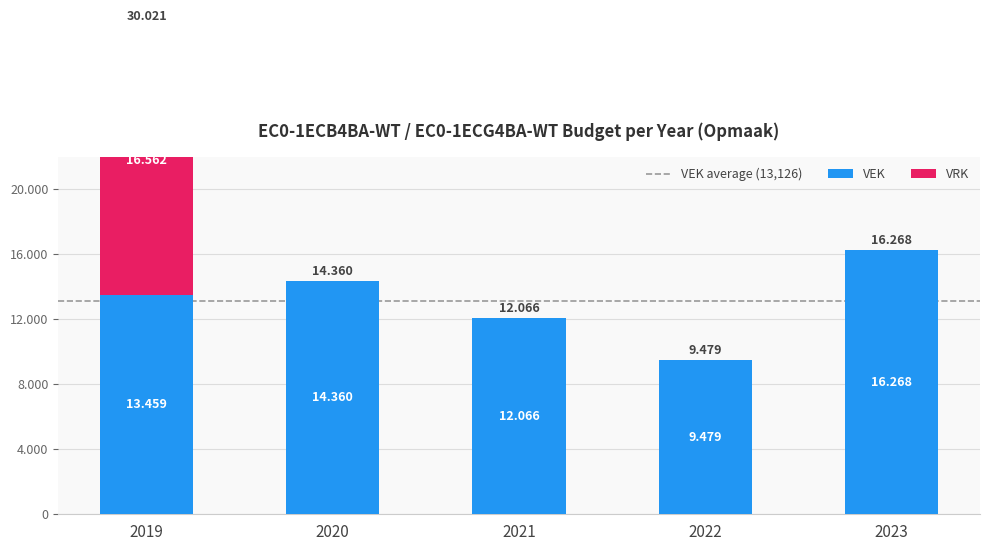

The value of VEK at 2022 is 5556. True or false?

False